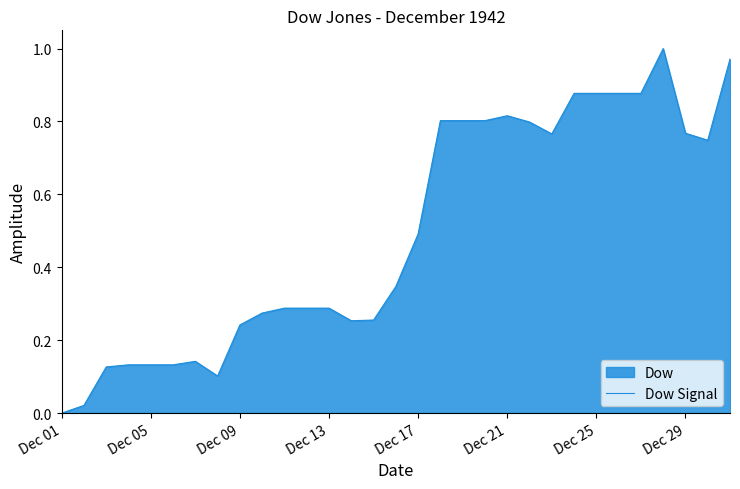

Count the number of data series in this chart.

1